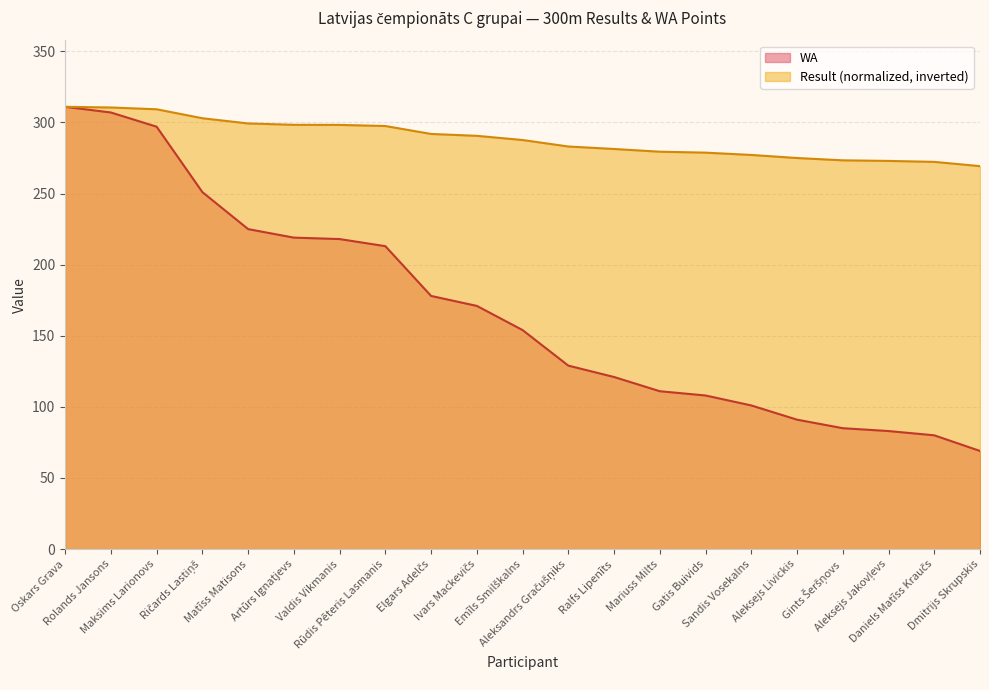

Reading right to left, extract all data points from this chart.

Result: 269.3	272.3	272.9	273.4	275.0	277.1	278.8	279.4	281.3	283.1	287.6	290.6	291.9	297.5	298.3	298.3	299.3	303.0	309.3	310.5	311.0
WA: 69.0	80.0	83.0	85.0	91.0	101.0	108.0	111.0	121.0	129.0	154.0	171.0	178.0	213.0	218.0	219.0	225.0	251.0	297.0	307.0	311.0